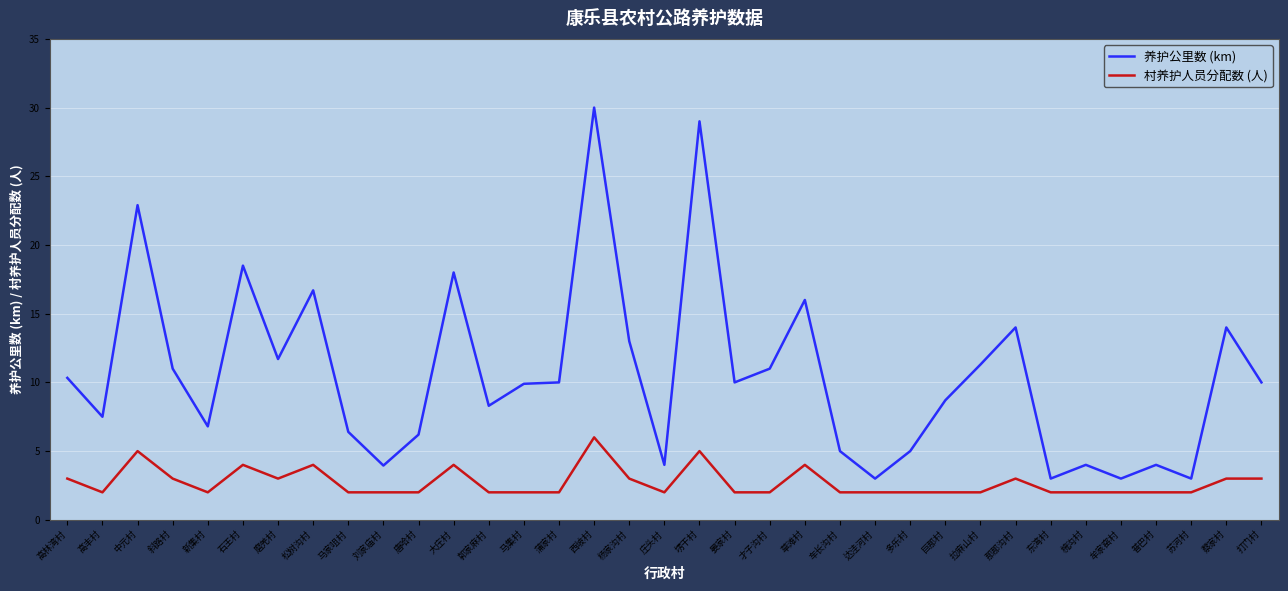

What is the difference between the maximum and minimum values in the 村养护人员分配数 (人) series?

4.0